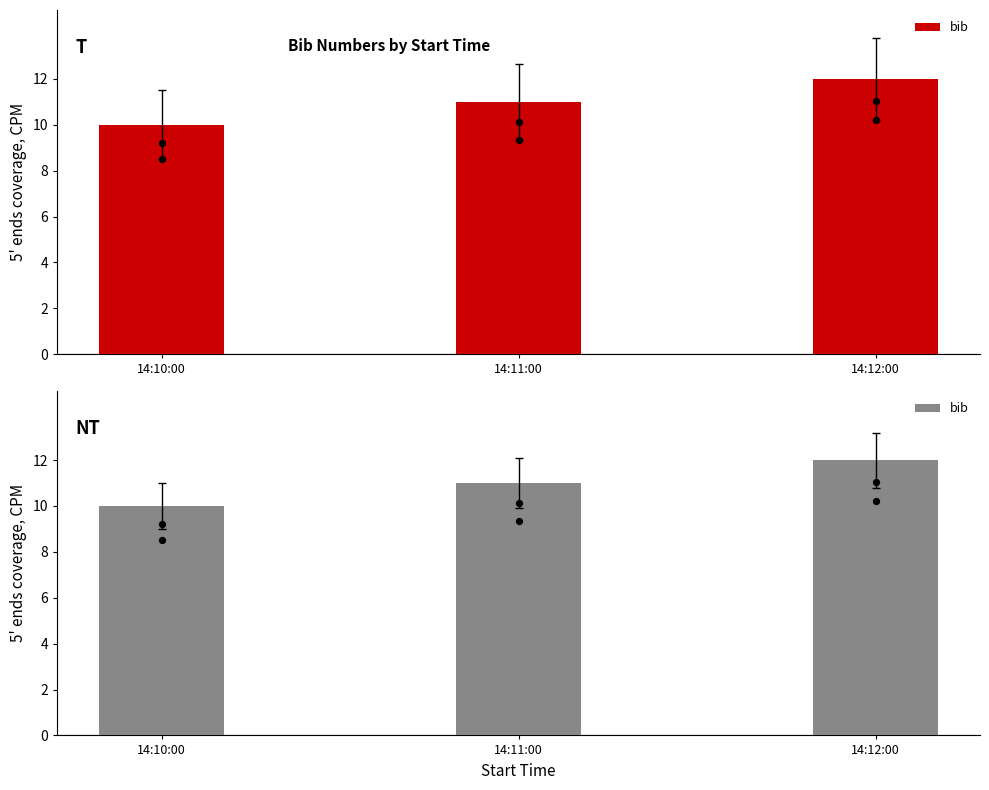

What is the ratio of the value at 14:12:00 to the value at 14:11:00?

1.1